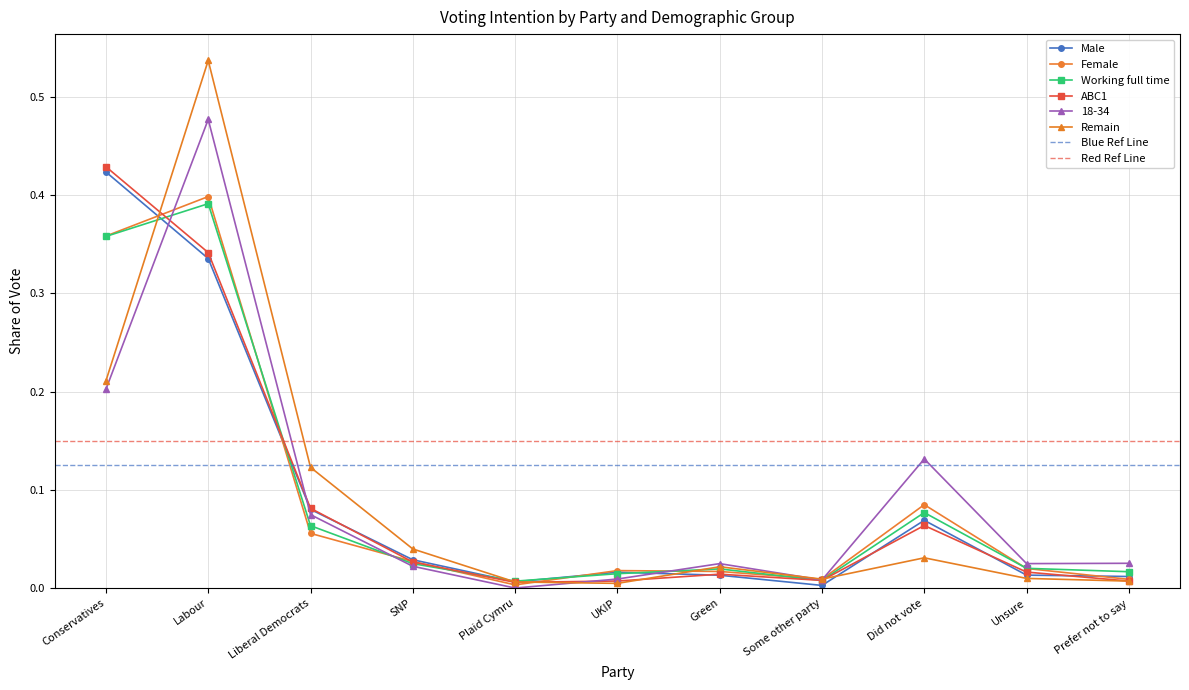

Where do Working full time and ABC1 first cross each other?

Conservatives and Labour